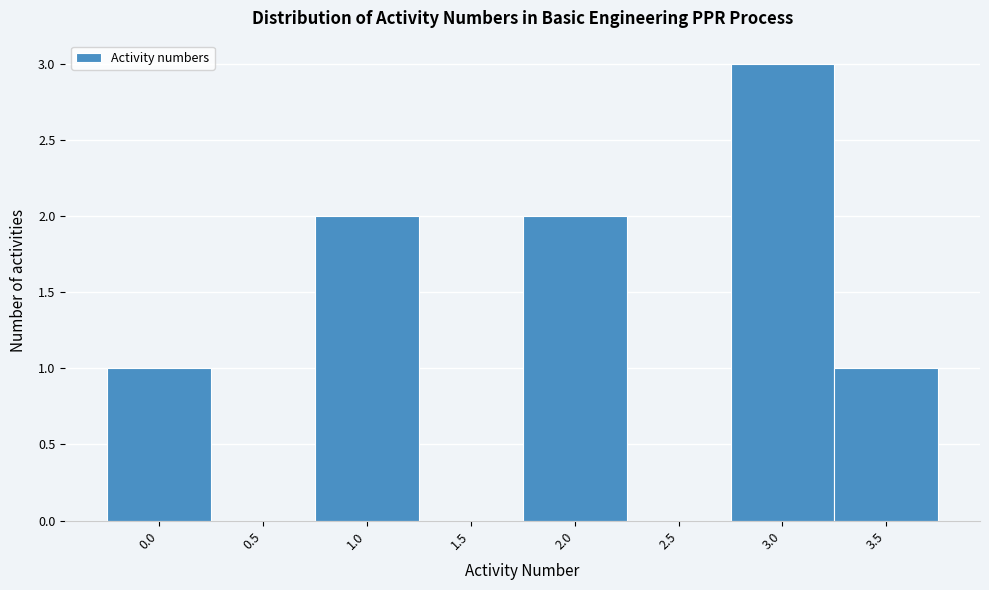

Reading left to right, transcribe this chart: for each bar, give the range it covers on the x-axis and its height. The values are not printed on the chart, so give them approximately, as read against the axis.

-0.25 to 0.25: 1
0.25 to 0.75: 0
0.75 to 1.25: 2
1.25 to 1.75: 0
1.75 to 2.25: 2
2.25 to 2.75: 0
2.75 to 3.25: 3
3.25 to 3.75: 1